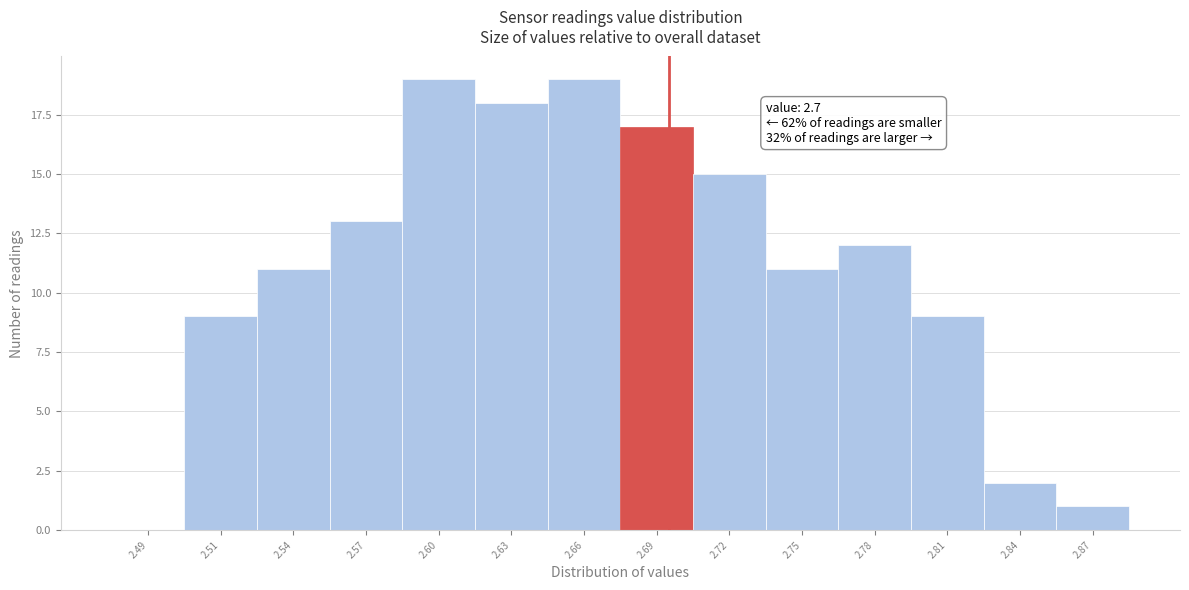

Reading right to left, transcribe all the data shown in this chart.

2.87=1	2.84=2	2.81=9	2.78=12	2.75=11	2.72=15	2.69=17	2.66=19	2.63=18	2.60=19	2.57=13	2.54=11	2.51=9	2.49=0